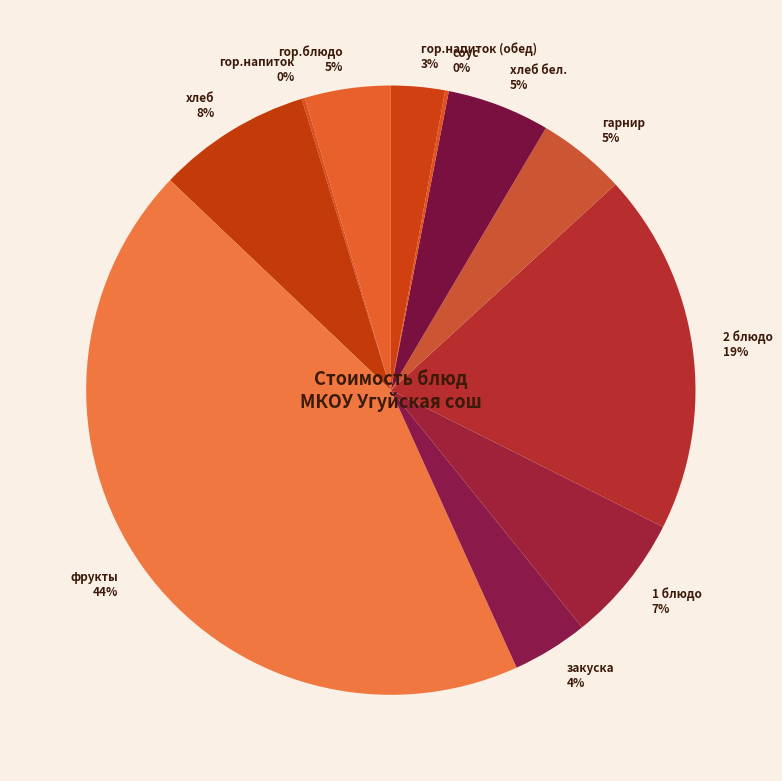

Does гор.блюдо 5% account for over 50% of the chart?

No